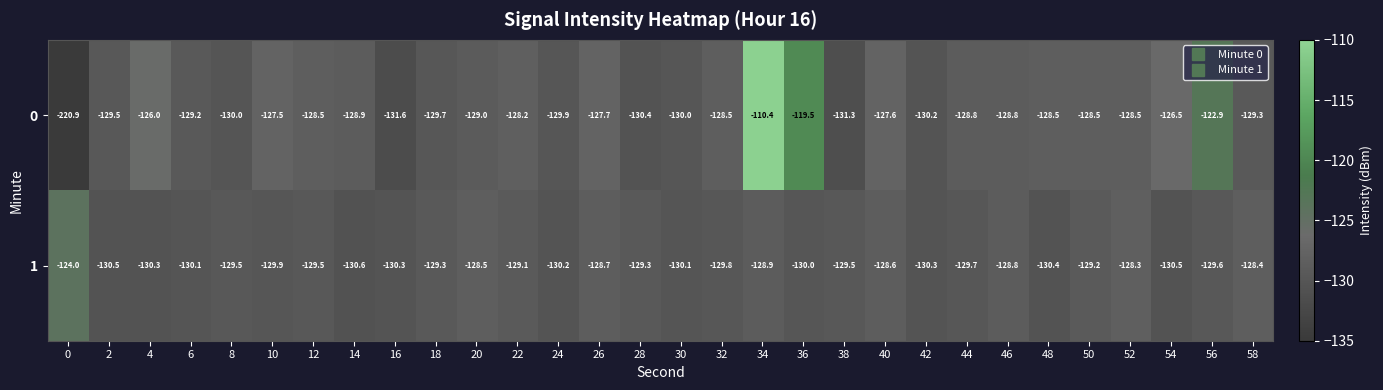

What is the sum of all 0 values?

-3926.3